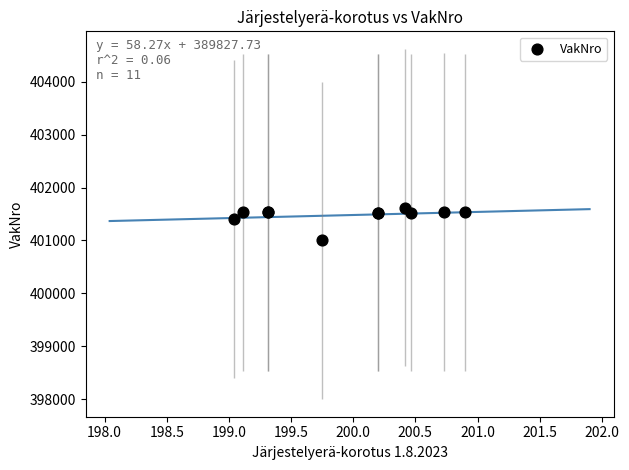

What Y value in the scatter plot is closest to 401310?

401402